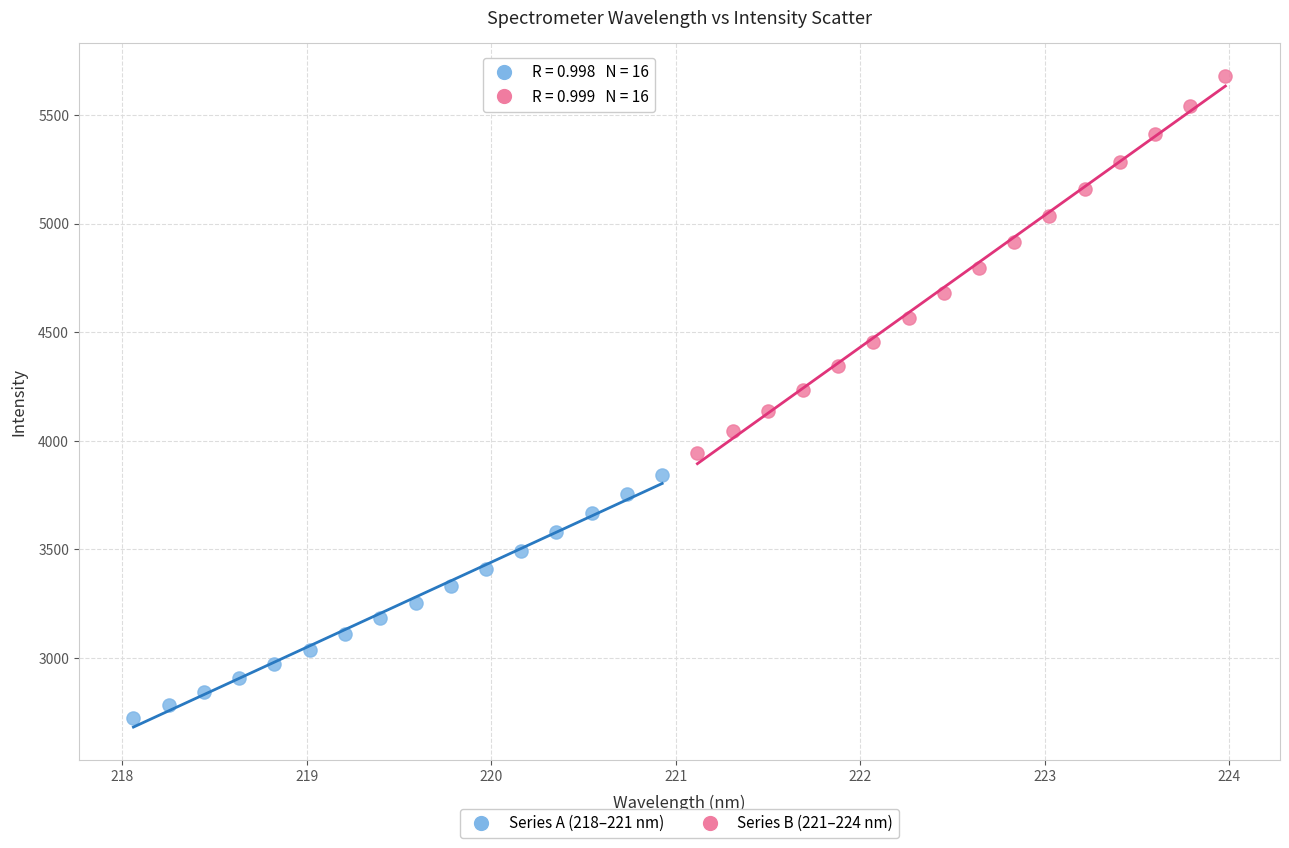

Which series has the widest spread of Y values?

Series B (221–224 nm)